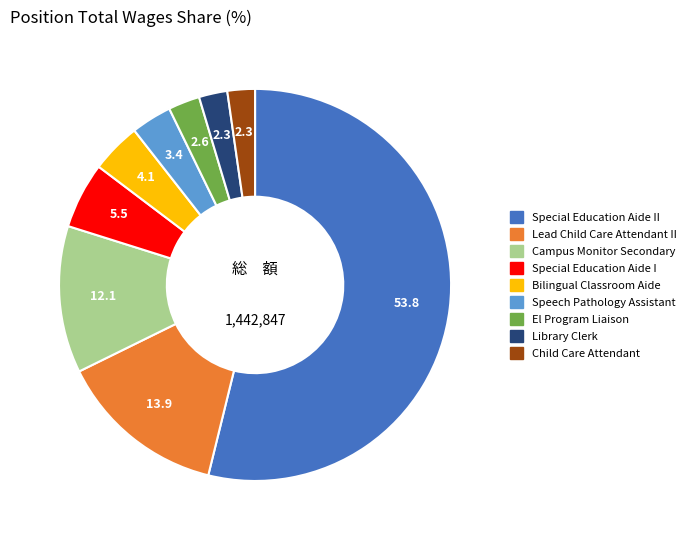

Does any single category account for the majority?

Yes